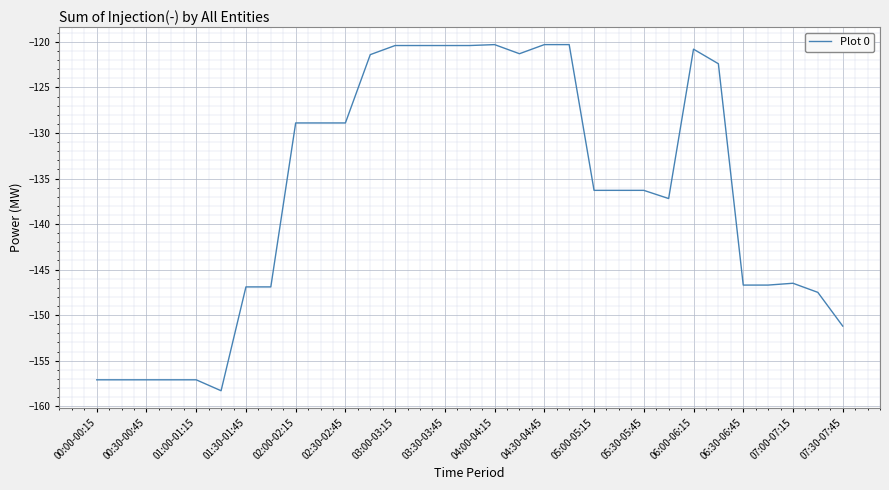

Does the chart have visible grid lines?

Yes